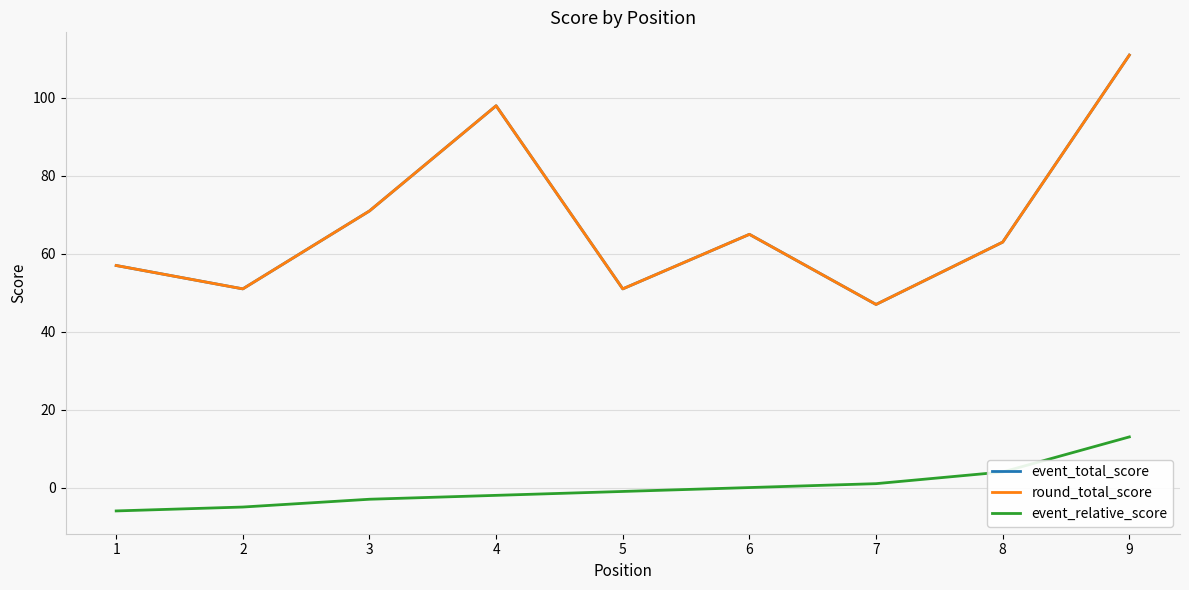

How many lines are shown in the chart?

3